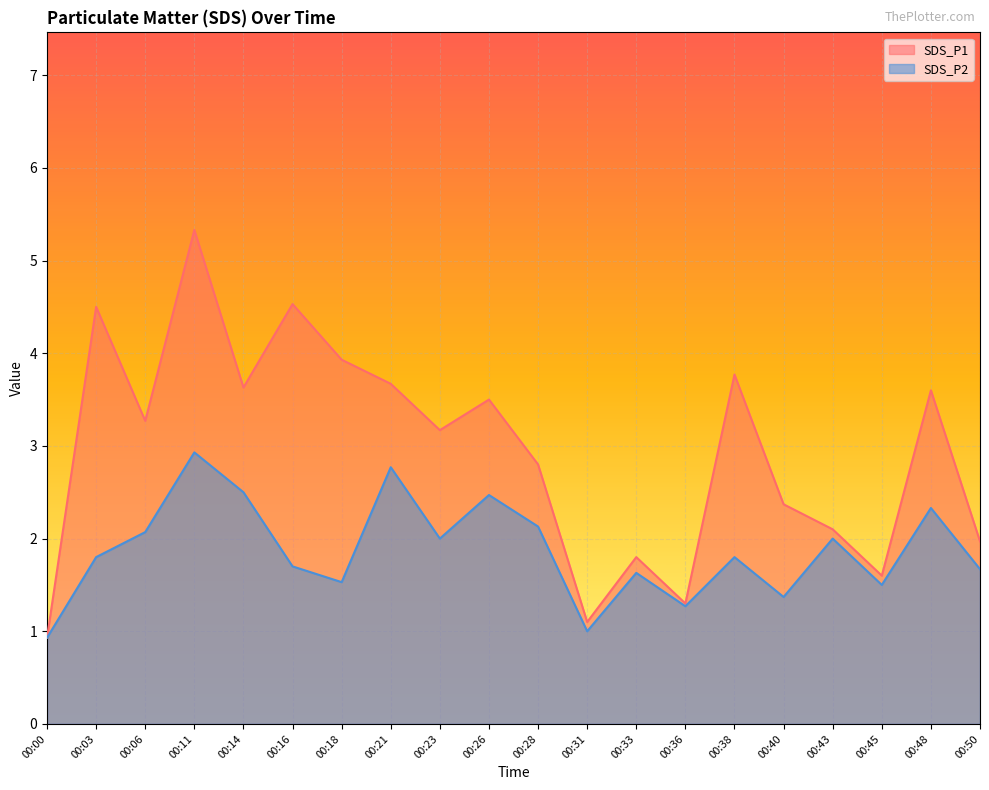

At which category does SDS_P2 reach its first local peak?

00:11